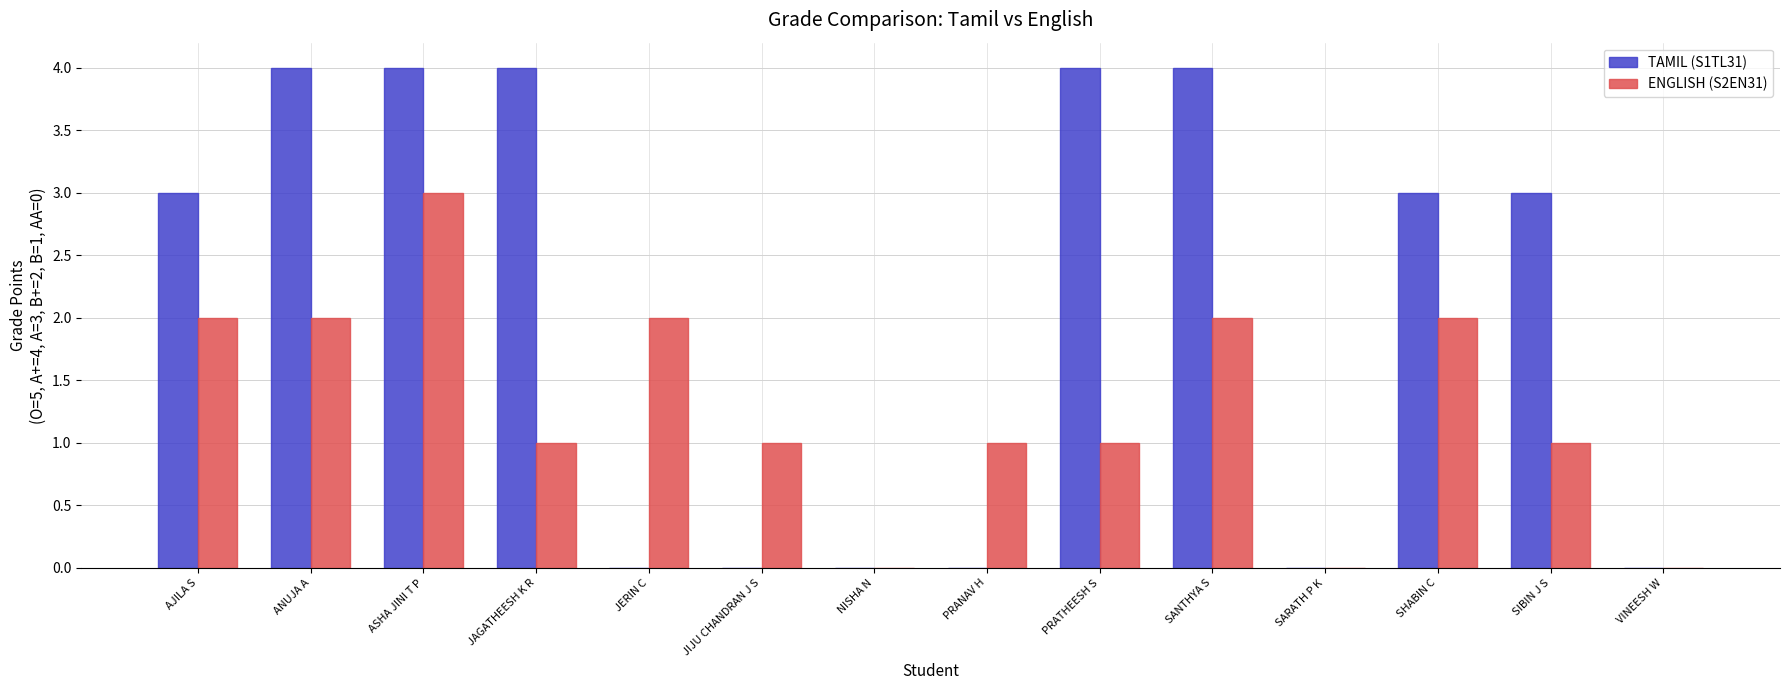

Is the value of TAMIL (S1TL31) at PRANAV H greater than the value of ENGLISH (S2EN31) at AJILA S?

No